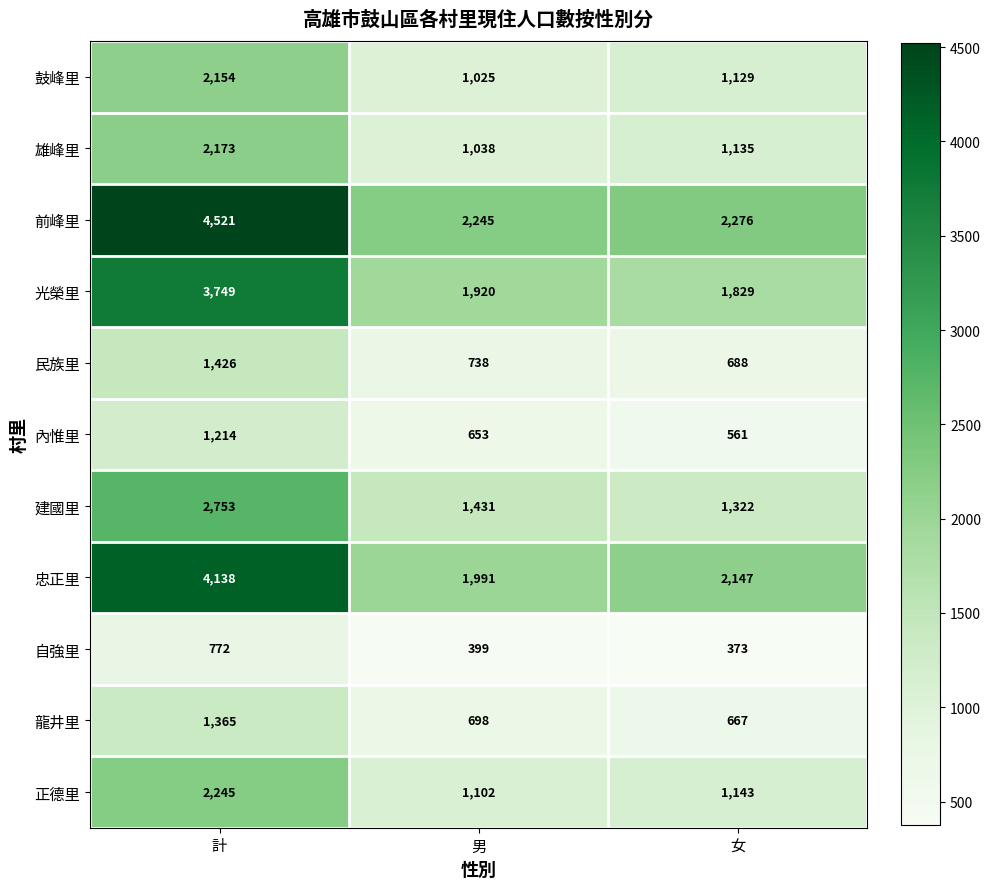

Is it true that 建國里 equals 4810 at 計?

False